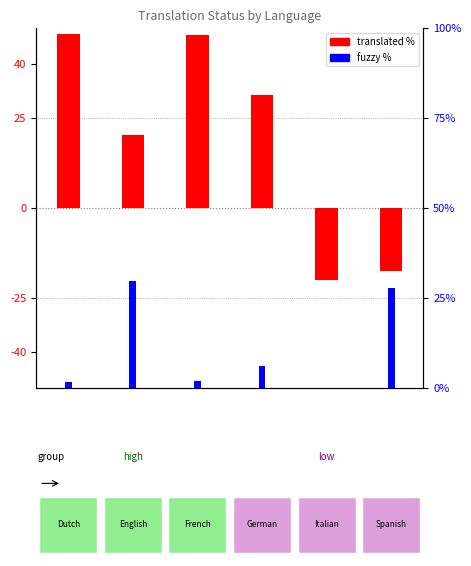

What is the difference between the maximum and minimum values in the translated_percent series?

68.2